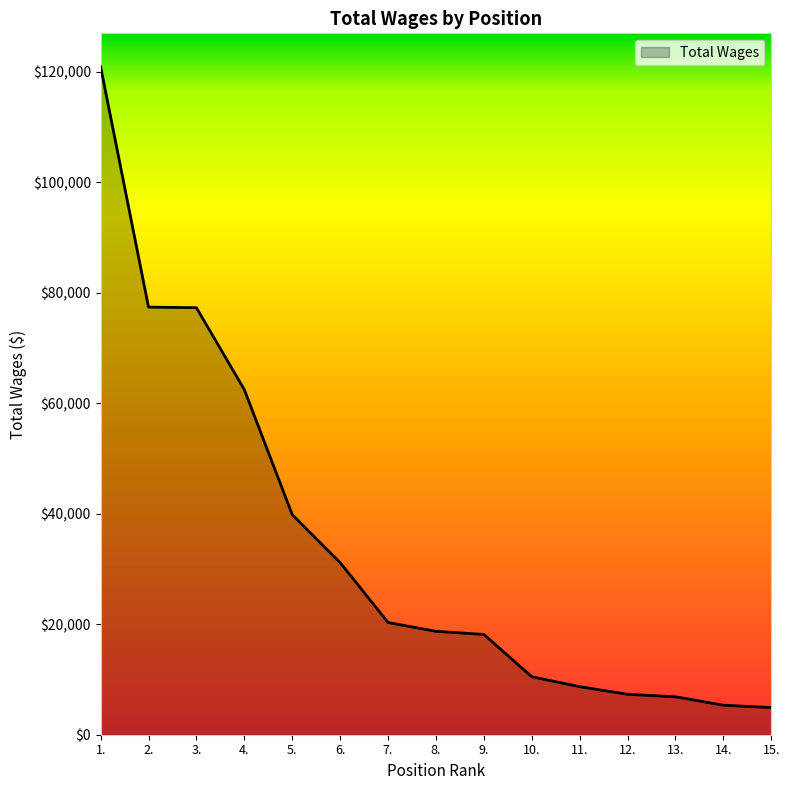

The chart shows a value of 8696 at 11.. True or false?

True